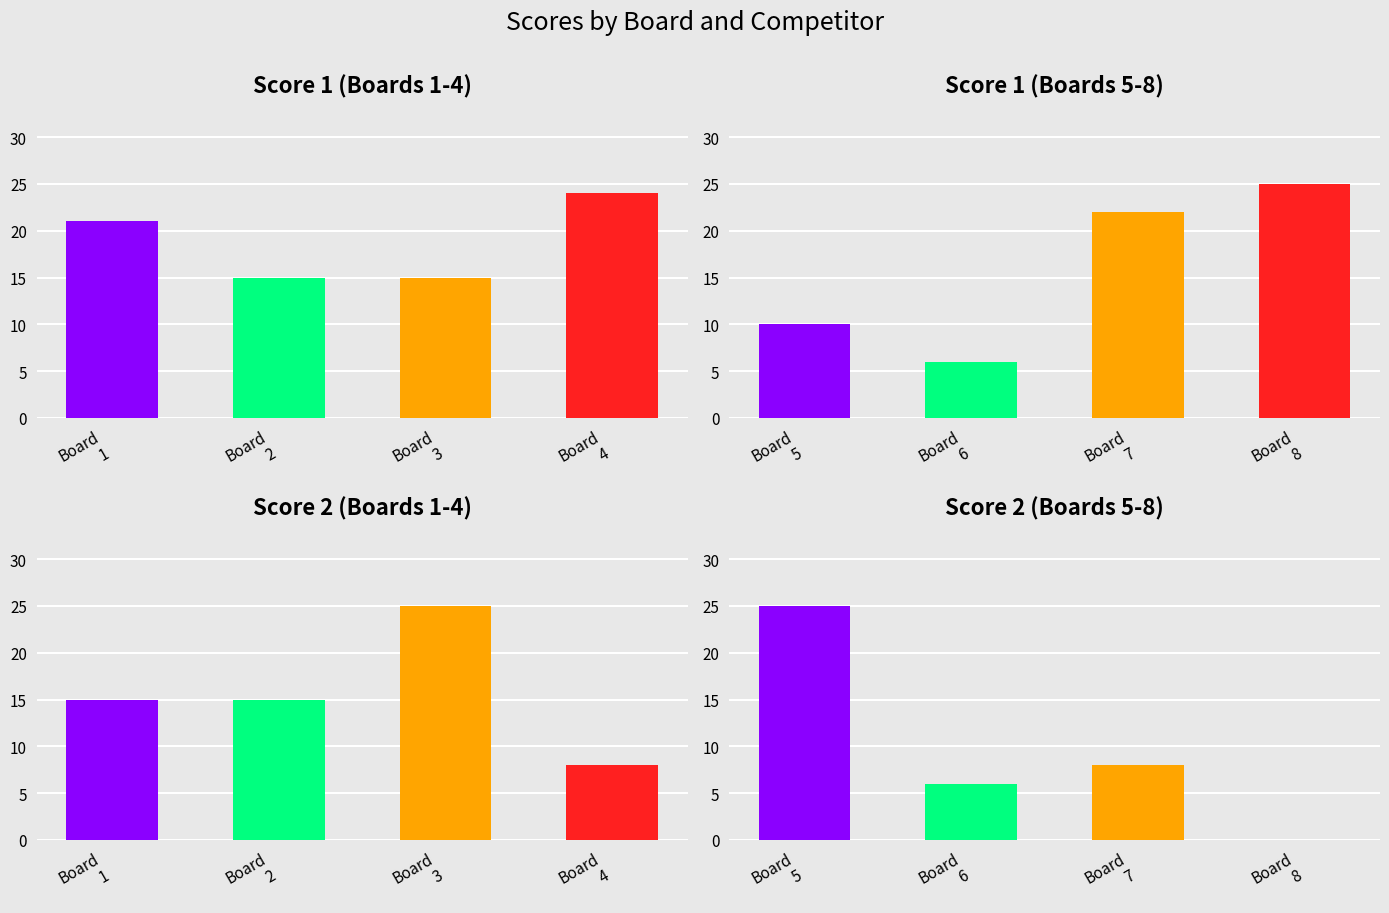

Is the value of Score 2 at Board 8 greater than the value of Score 1 at Board 2?

No